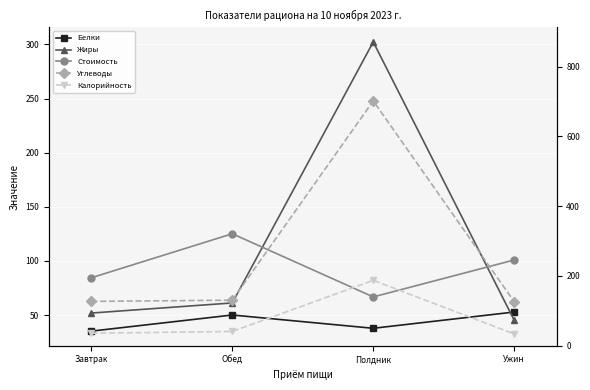

List the labels in order of Калорийность value, smallest first.

Ужин, Завтрак, Обед, Полдник